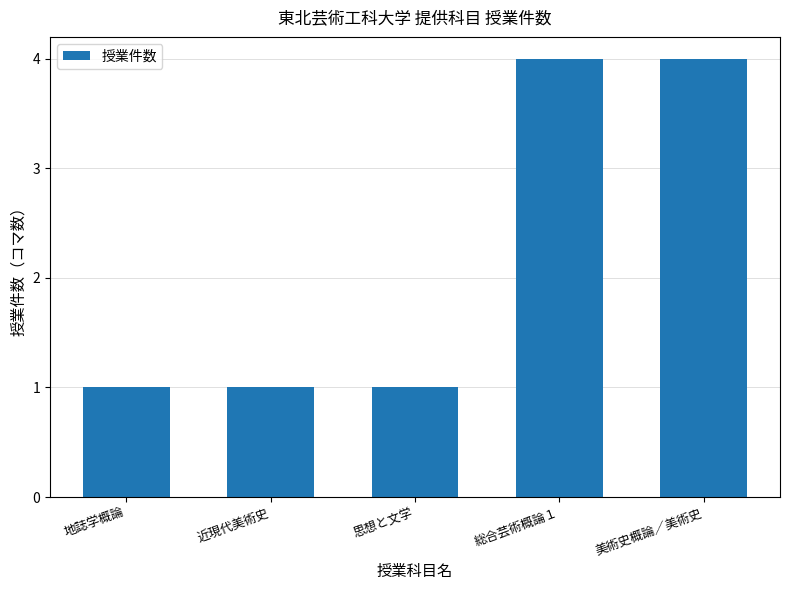

Reading left to right, extract all data points from this chart.

1	1	1	4	4